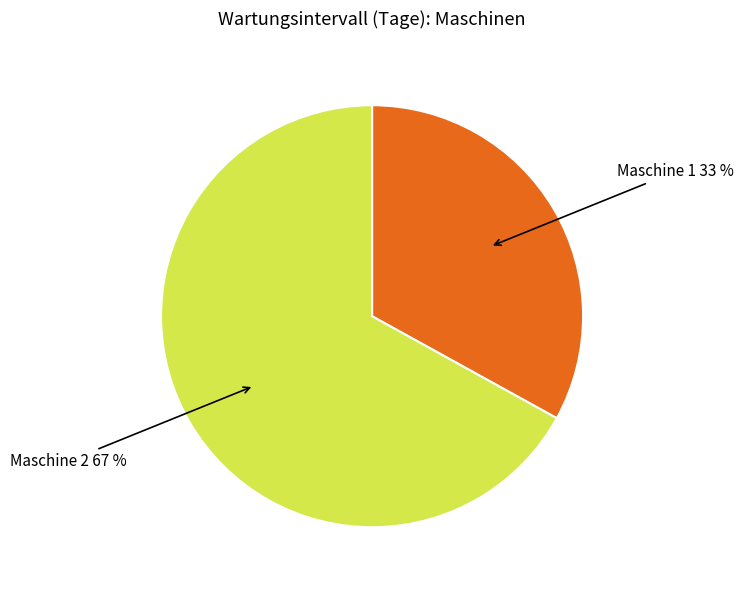

Is there any slice that represents more than half of the pie?

Yes